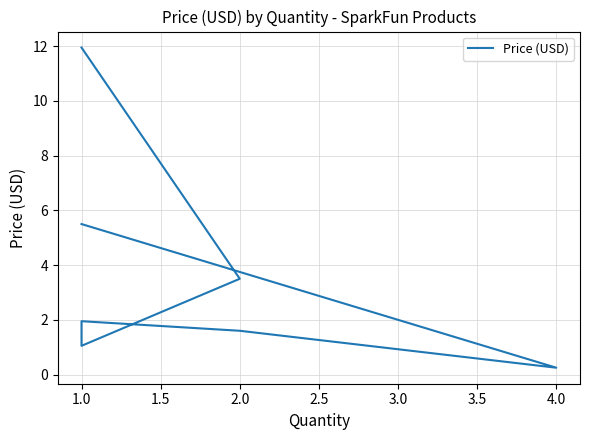

The value at 1.0 is 18.3. True or false?

False